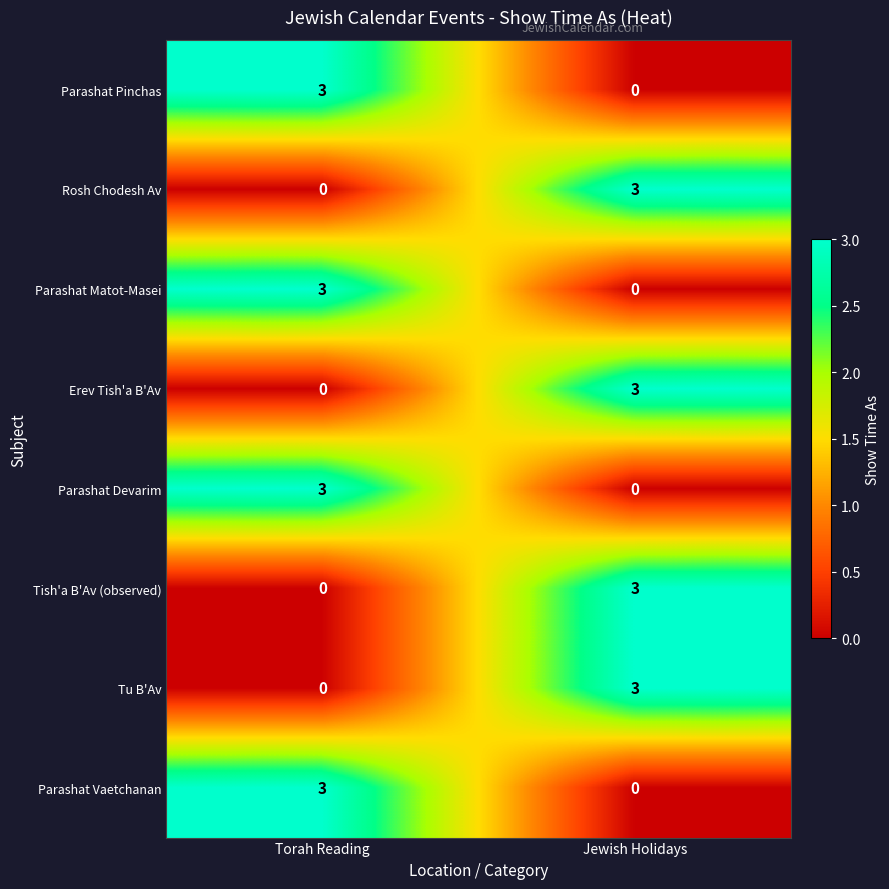

Reading left to right, list all the values displayed in this chart.

Parashat Pinchas: Torah Reading=3	Jewish Holidays=0
Rosh Chodesh Av: Torah Reading=0	Jewish Holidays=3
Parashat Matot-Masei: Torah Reading=3	Jewish Holidays=0
Erev Tish'a B'Av: Torah Reading=0	Jewish Holidays=3
Parashat Devarim: Torah Reading=3	Jewish Holidays=0
Tish'a B'Av (observed): Torah Reading=0	Jewish Holidays=3
Tu B'Av: Torah Reading=0	Jewish Holidays=3
Parashat Vaetchanan: Torah Reading=3	Jewish Holidays=0